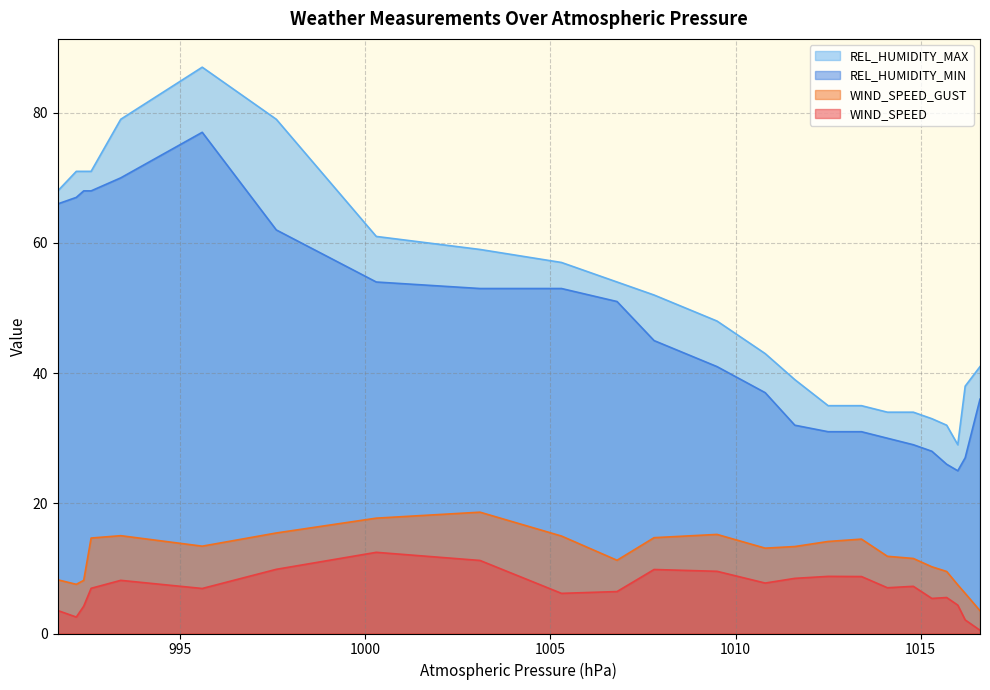

Which series has the largest range (max minus min)?

REL_HUMIDITY_MAX